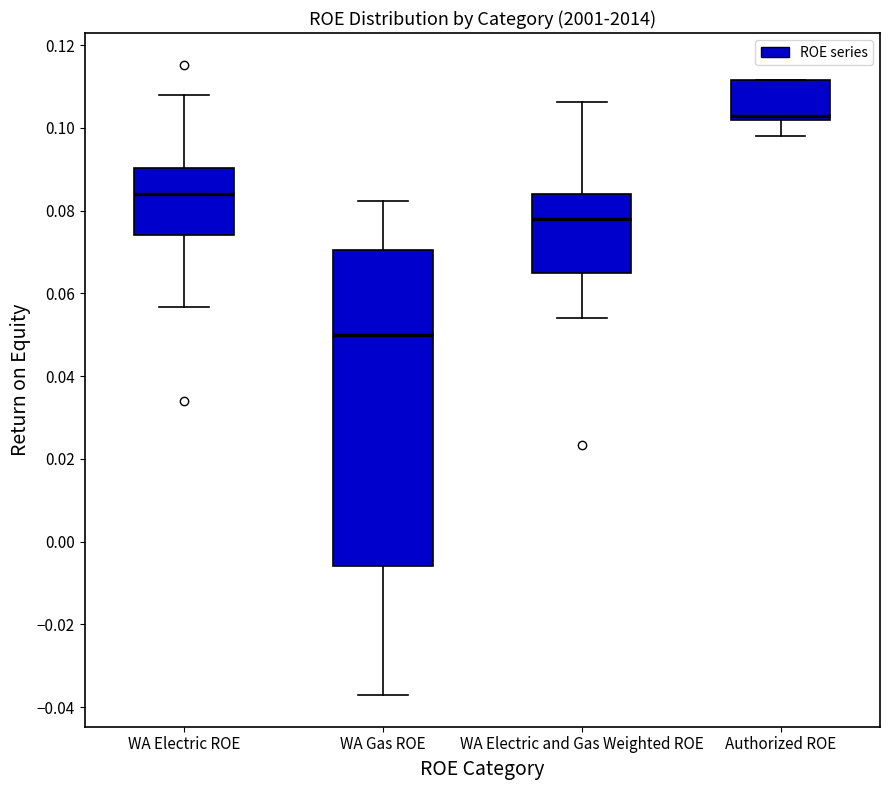

Reading left to right, transcribe this box plot: for each box, give where its median line is, the range the box spans, and where its two whiskers end, as read against the y-axis. The values are not printed on the chart, so give them approximately, as read against the axis.

WA Electric ROE: median 0.084, box 0.074 to 0.090, whiskers 0.056 to 0.108
WA Gas ROE: median 0.050, box -0.006 to 0.070, whiskers -0.038 to 0.082
WA Electric and Gas Weighted ROE: median 0.078, box 0.064 to 0.084, whiskers 0.054 to 0.106
Authorized ROE: median 0.104, box 0.102 to 0.112, whiskers 0.098 to 0.112